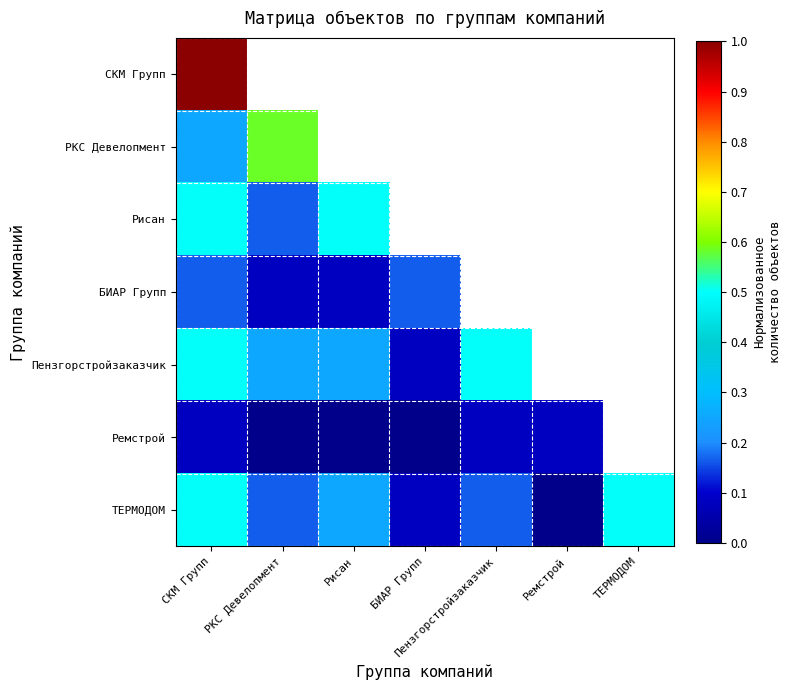

True or false: Ремстрой has a value of 0.0 at БИАР Групп.

True